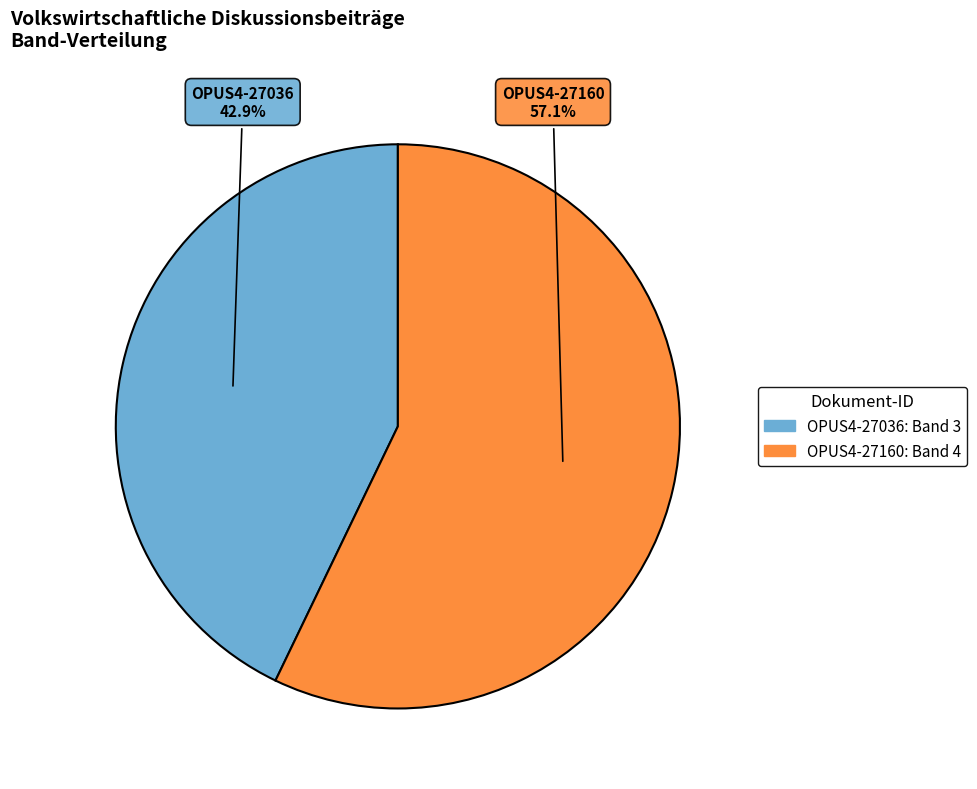

To the nearest percent, what percentage of the pie is OPUS4-27160?

57%